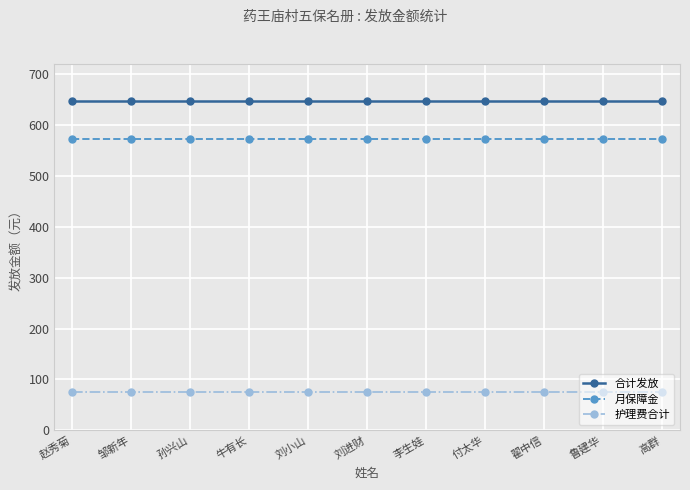

Reading left to right, extract all data points from this chart.

合计发放: 赵秀菊=647	邹新年=647	孙兴山=647	牛有长=647	刘小山=647	刘进财=647	李生娃=647	付太华=647	翟中信=647	鲁建华=647	高群=647
月保障金: 赵秀菊=572	邹新年=572	孙兴山=572	牛有长=572	刘小山=572	刘进财=572	李生娃=572	付太华=572	翟中信=572	鲁建华=572	高群=572
护理费合计: 赵秀菊=75	邹新年=75	孙兴山=75	牛有长=75	刘小山=75	刘进财=75	李生娃=75	付太华=75	翟中信=75	鲁建华=75	高群=75